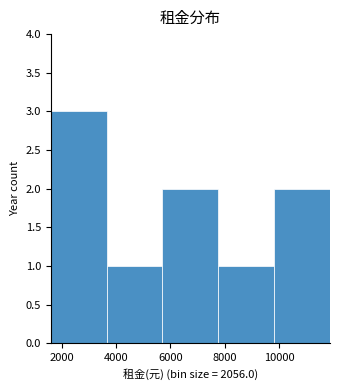

Reading left to right, list every bar in this chart as the range it spans on the x-axis followed by its height. Neither the bar edges nor the heights are printed on the chart, so give them approximately, as read against the axes.

1600 to 3600: 3
3600 to 5800: 1
5800 to 7800: 2
7800 to 9800: 1
9800 to 11800: 2